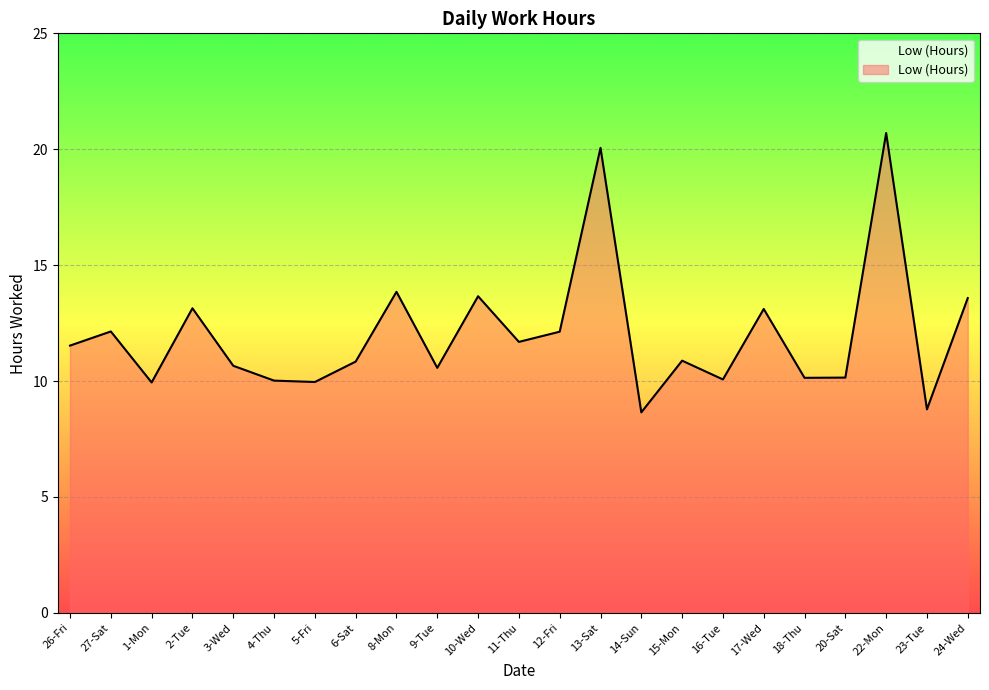

Where does the data first go above 10?

26-Fri